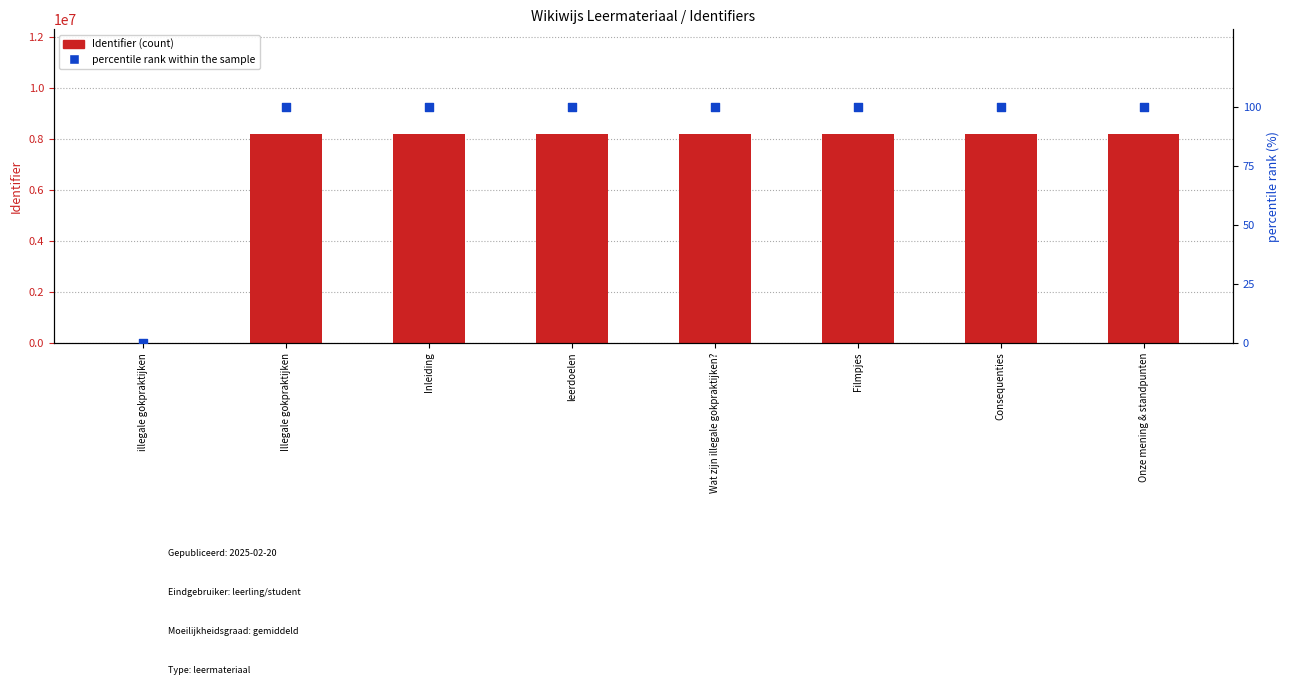

Which series has the largest total across all categories?

Identifier (count)